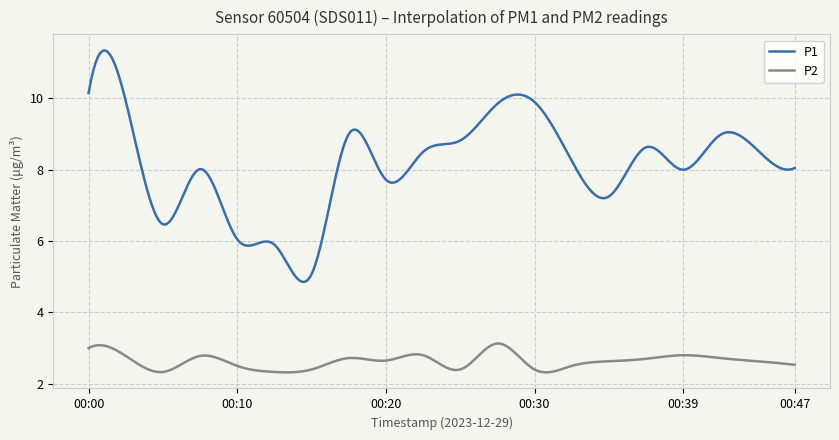

Which series has the widest spread of values?

P1